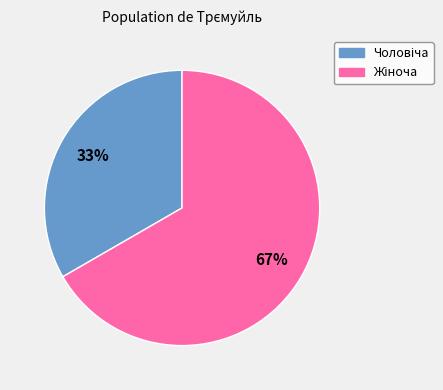

Is there any slice that represents more than half of the pie?

Yes